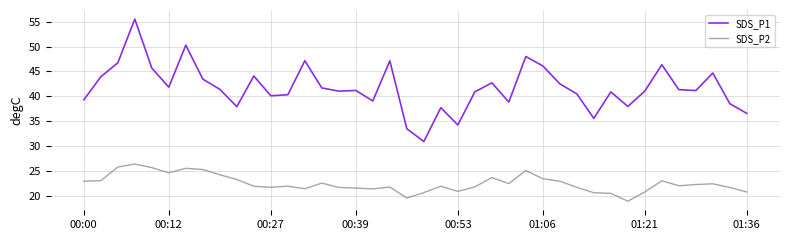

True or false: SDS_P2 and SDS_P1 intersect in this chart.

False